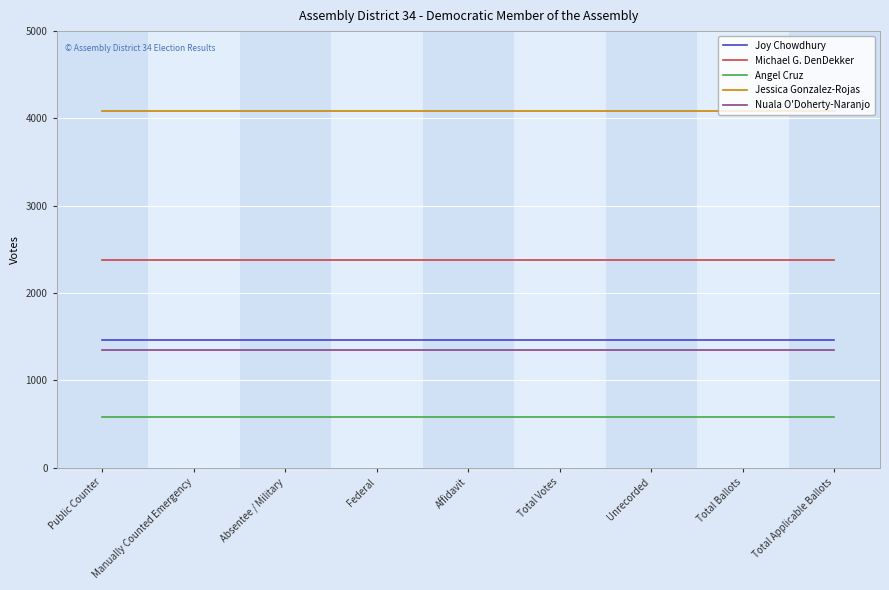

The Joy Chowdhury series shows 1458 at Total Ballots. True or false?

True